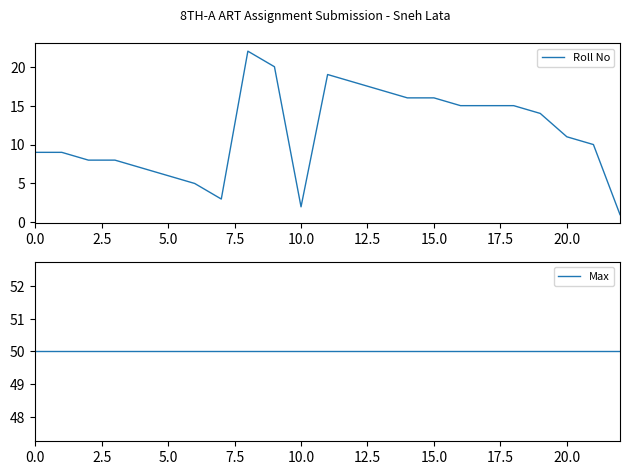

What is the difference between the maximum and minimum values in the Roll No series?

21